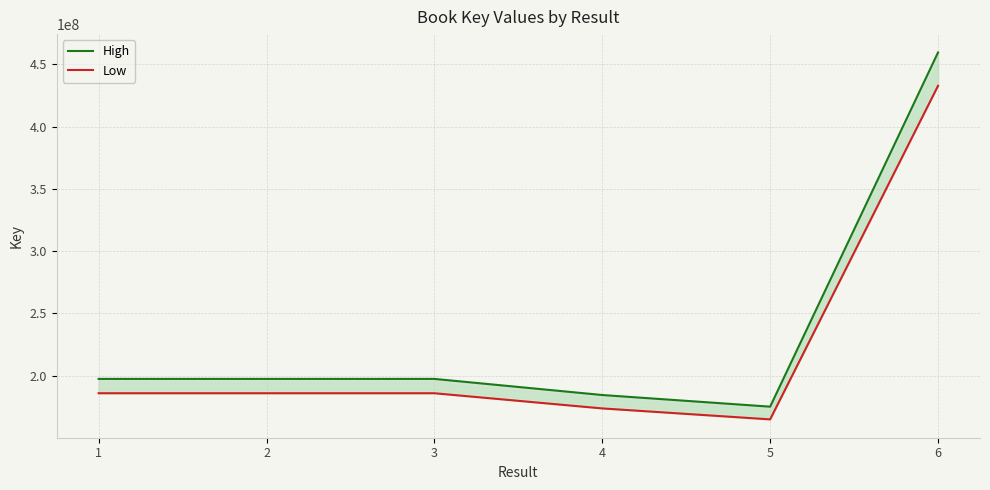

At which label does Low reach its minimum?

5